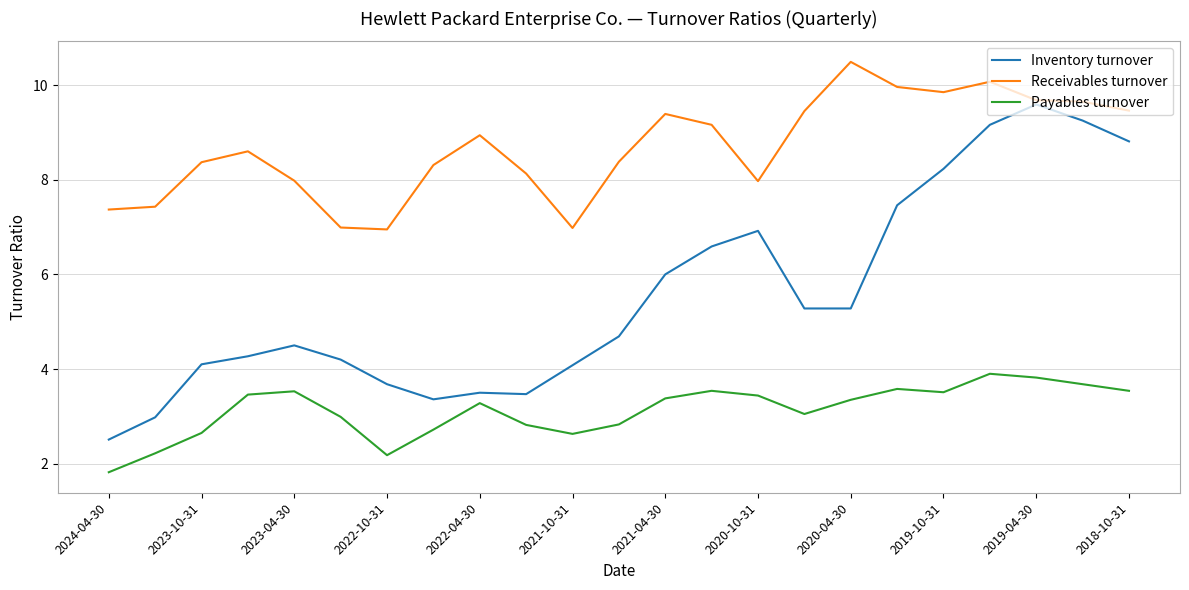

Which series has the widest spread of values?

Inventory turnover